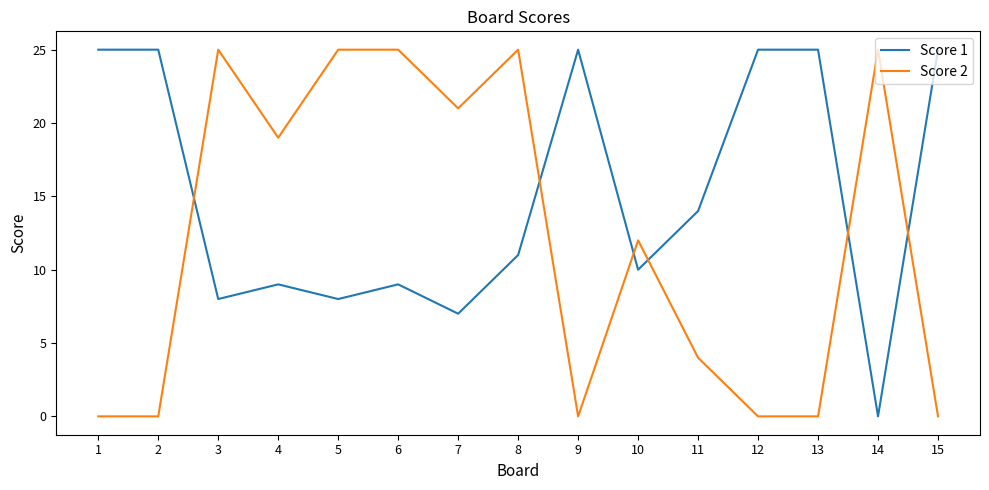

The value of Score 2 at 14 is 25. True or false?

True